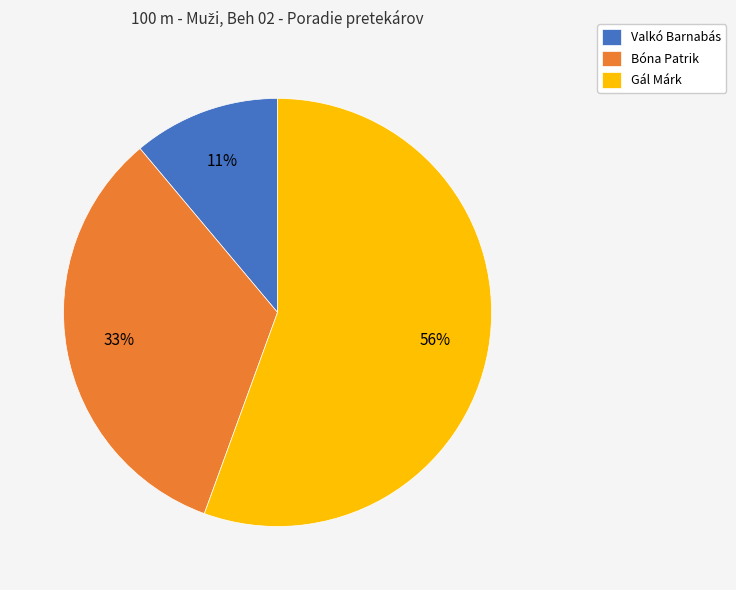

How many segments does this pie chart have?

3